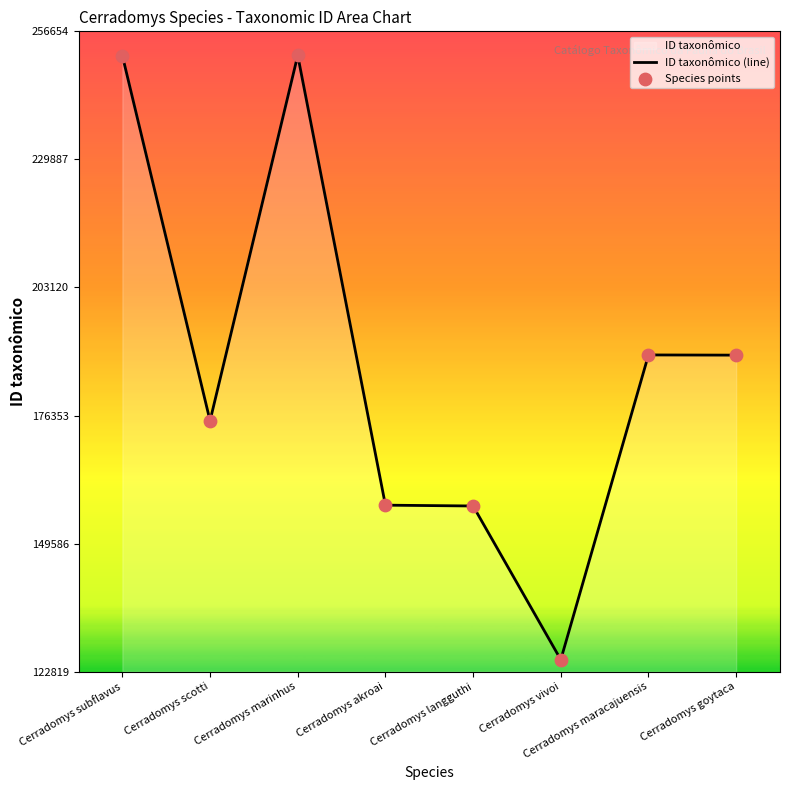

What is the total value across all series at Cerradomys scotti?

350512